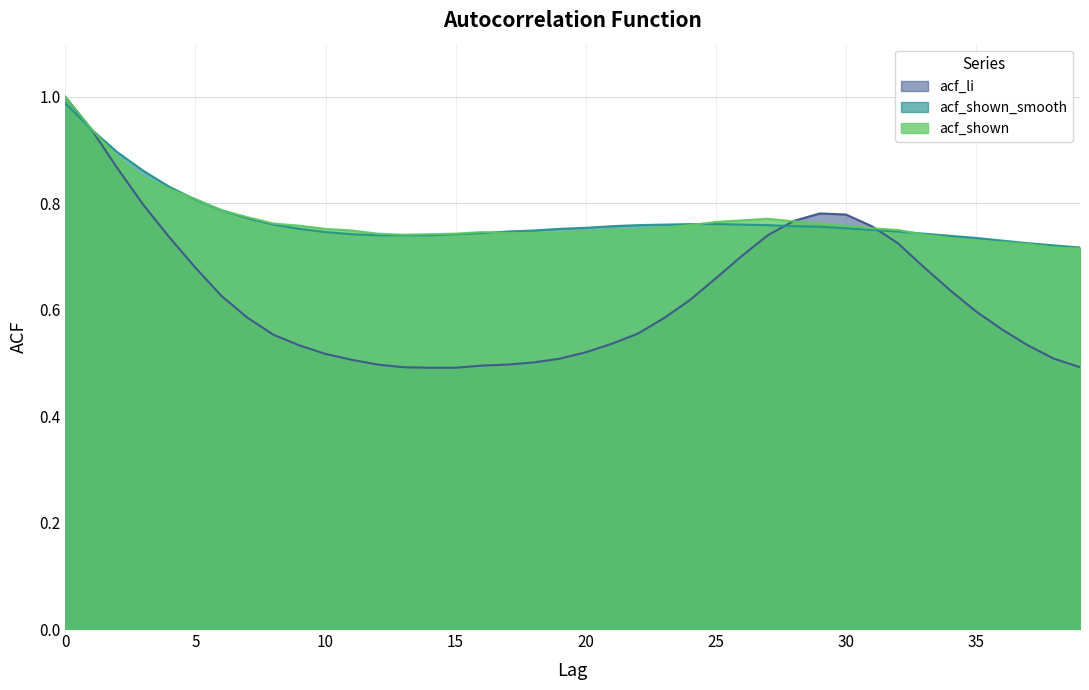

Count the number of data series in this chart.

3